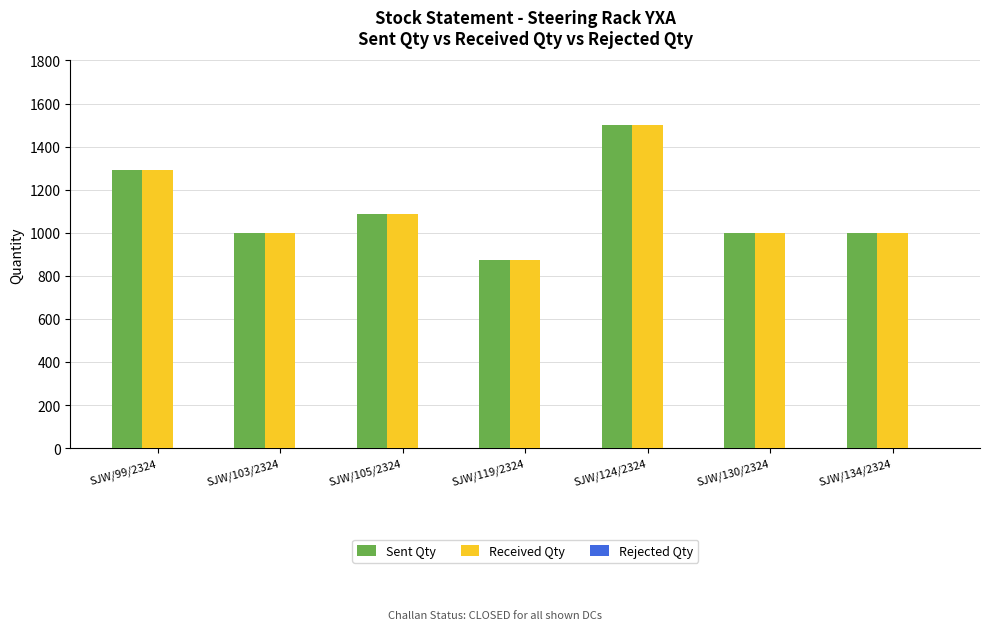

At which category is the sum across all series the highest?

SJW/124/2324